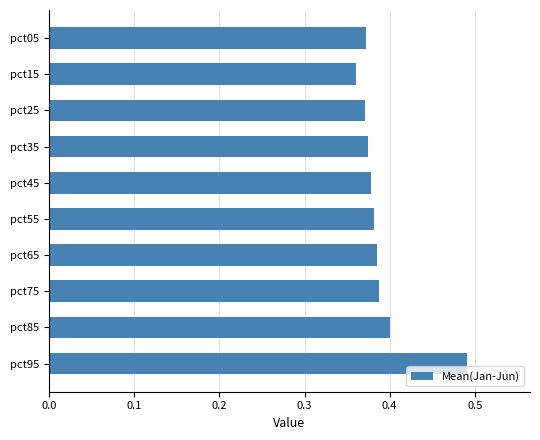

The value at pct45 is 0.7. True or false?

False